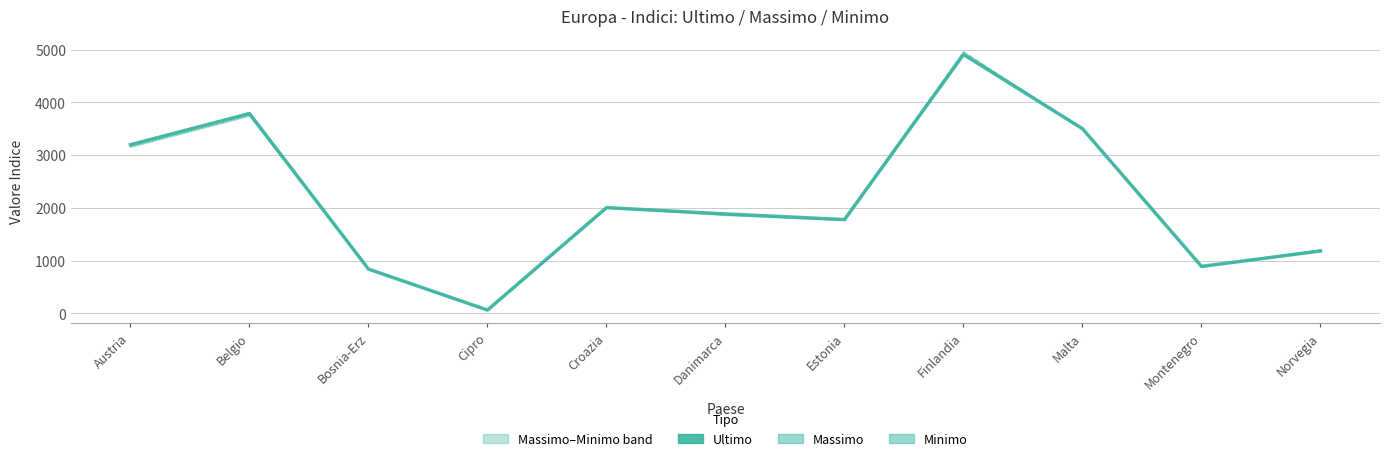

Rank the categories by Minimo value from highest to lowest.

Finlandia, Belgio, Malta, Austria, Croazia, Danimarca, Estonia, Norvegia, Montenegro, Bosnia-Erz, Cipro